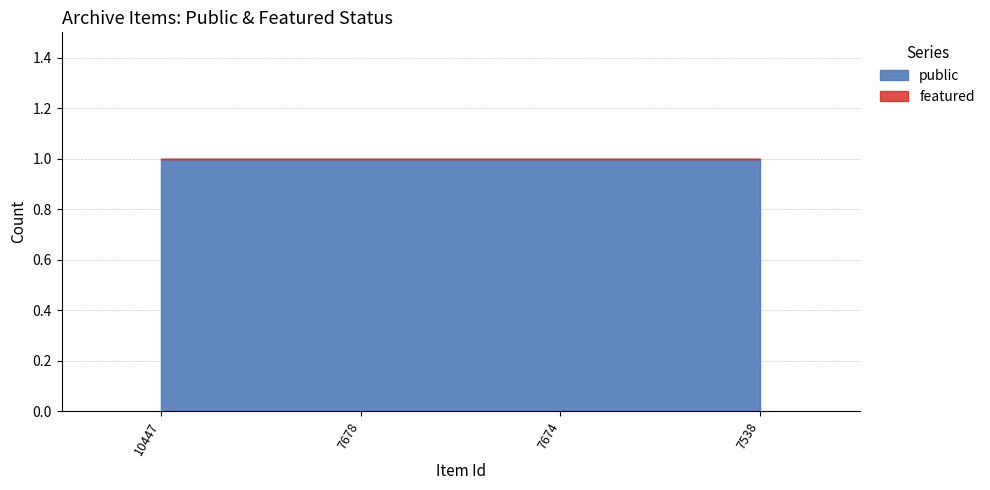

Rank the categories by public value from highest to lowest.

10447, 7678, 7674, 7538